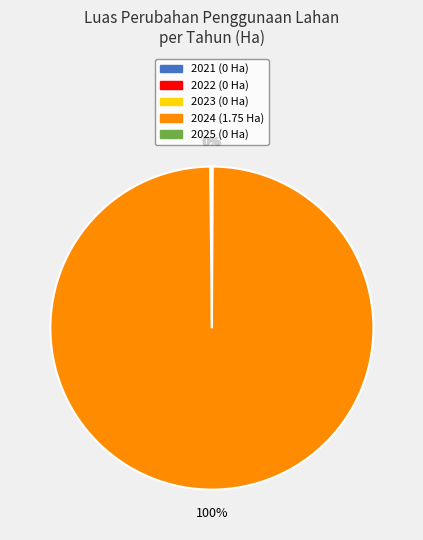

What is the majority slice?

2024